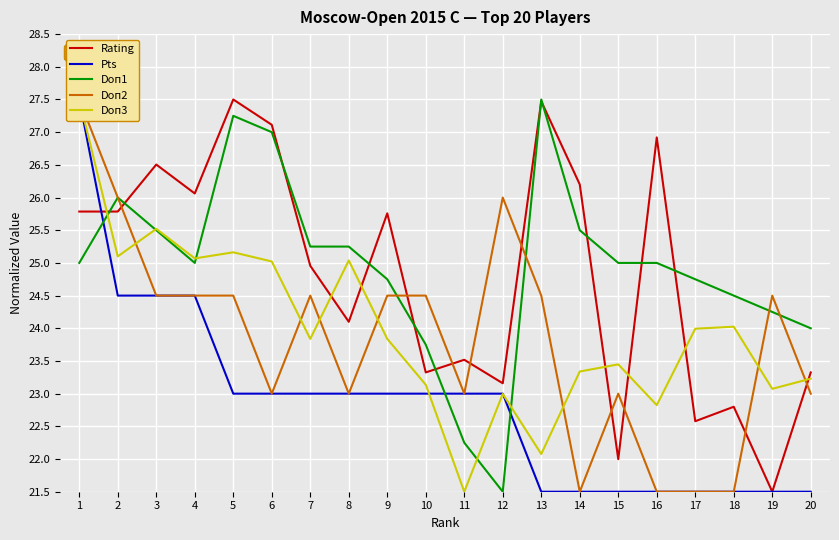

What is the value of the Pts point at the 12th from the left?

23.0